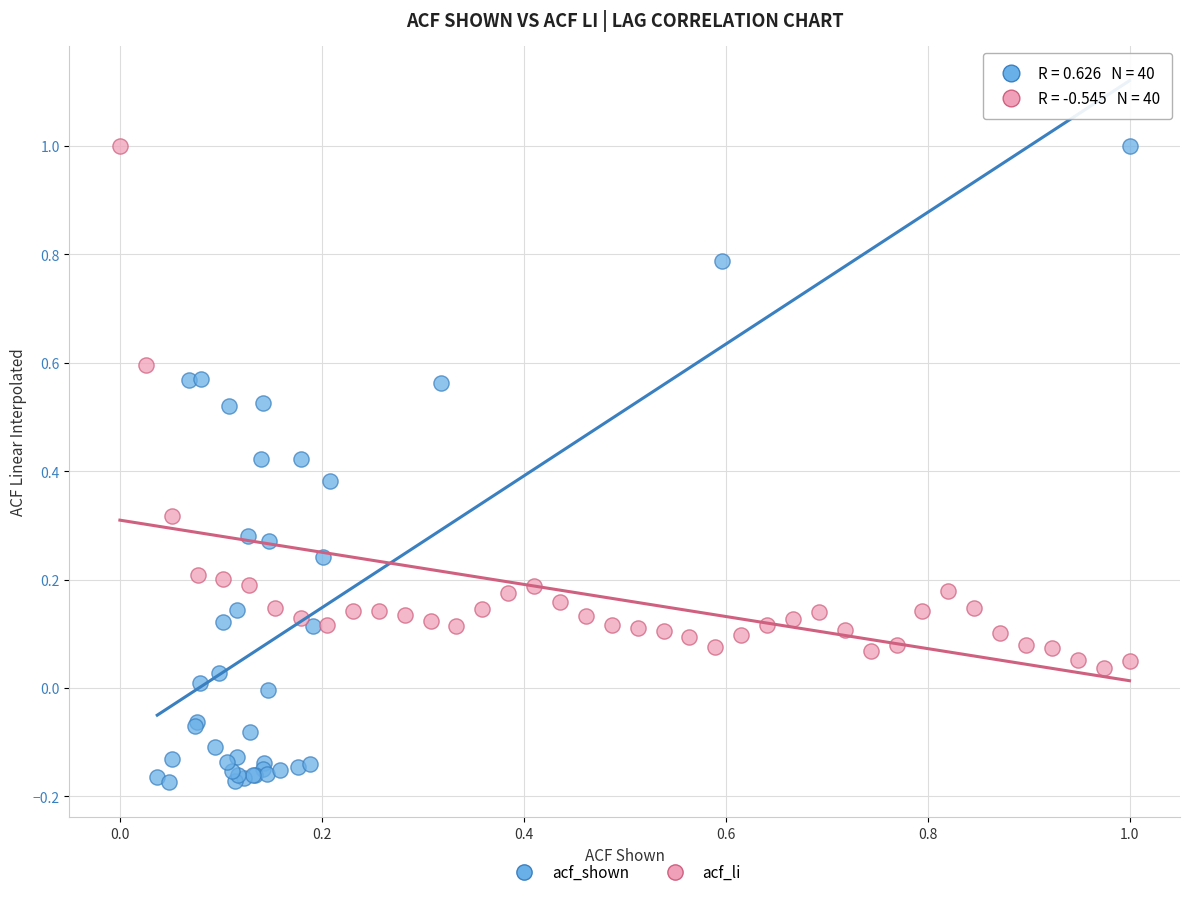

Which series reaches the minimum Y coordinate?

acf_shown